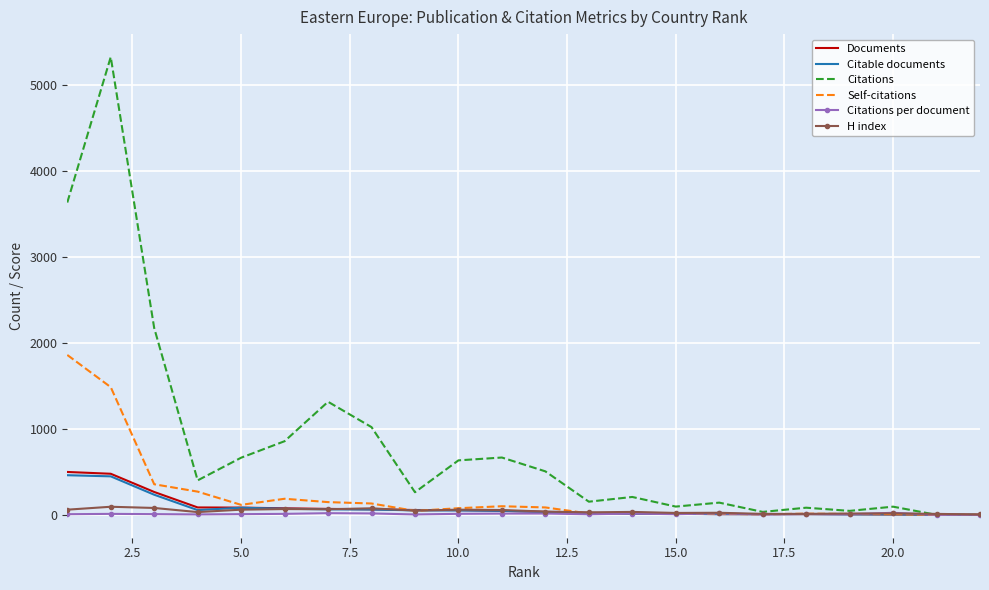

What is the sum of all H index values?

915.0